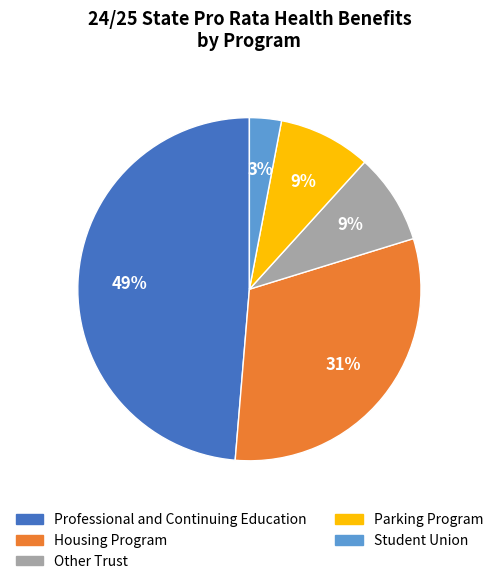

How many segments does this pie chart have?

5